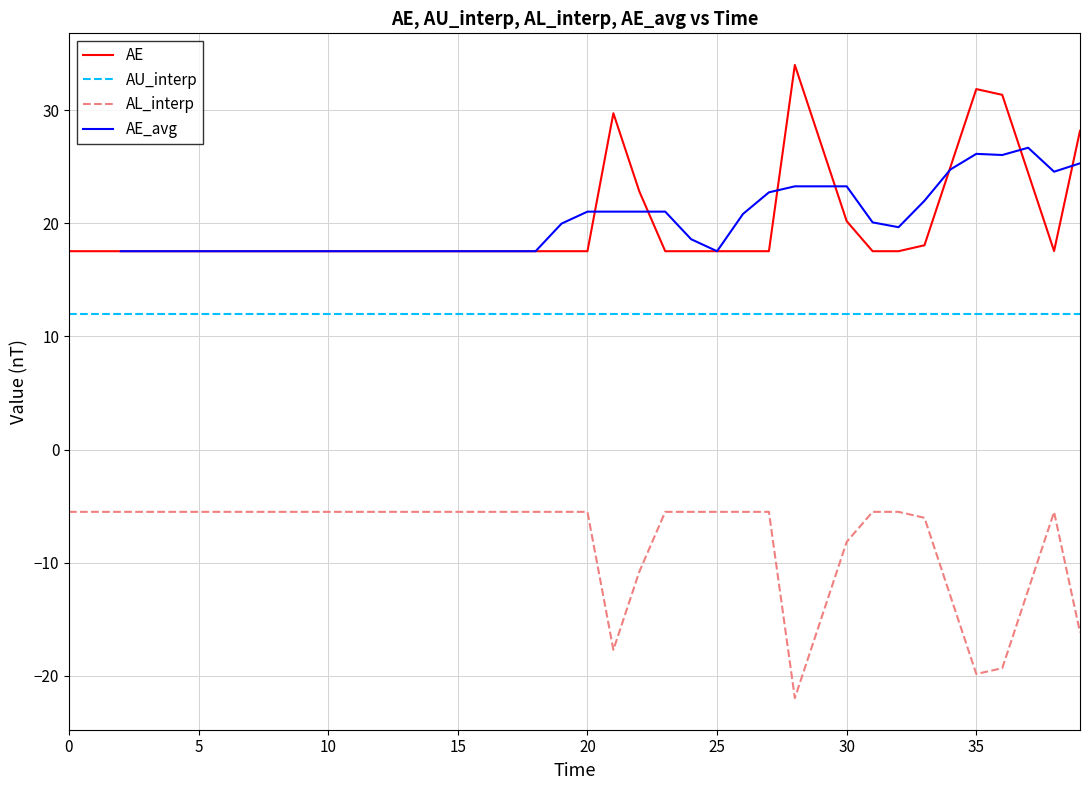

The value of AE at 0 is 17.5. True or false?

True